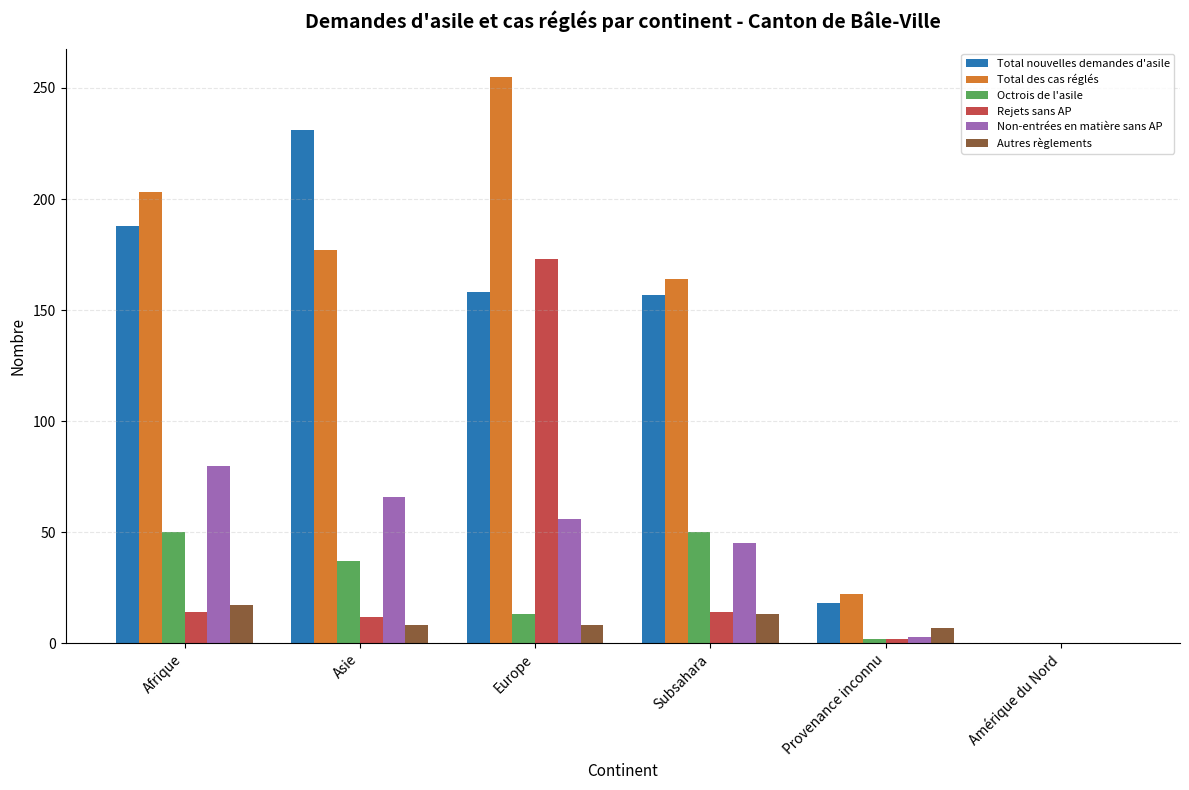

What are all the series names shown in the legend?

Total nouvelles demandes d'asile, Total des cas réglés, Octrois de l'asile, Rejets sans AP, Non-entrées en matière sans AP, Autres règlements